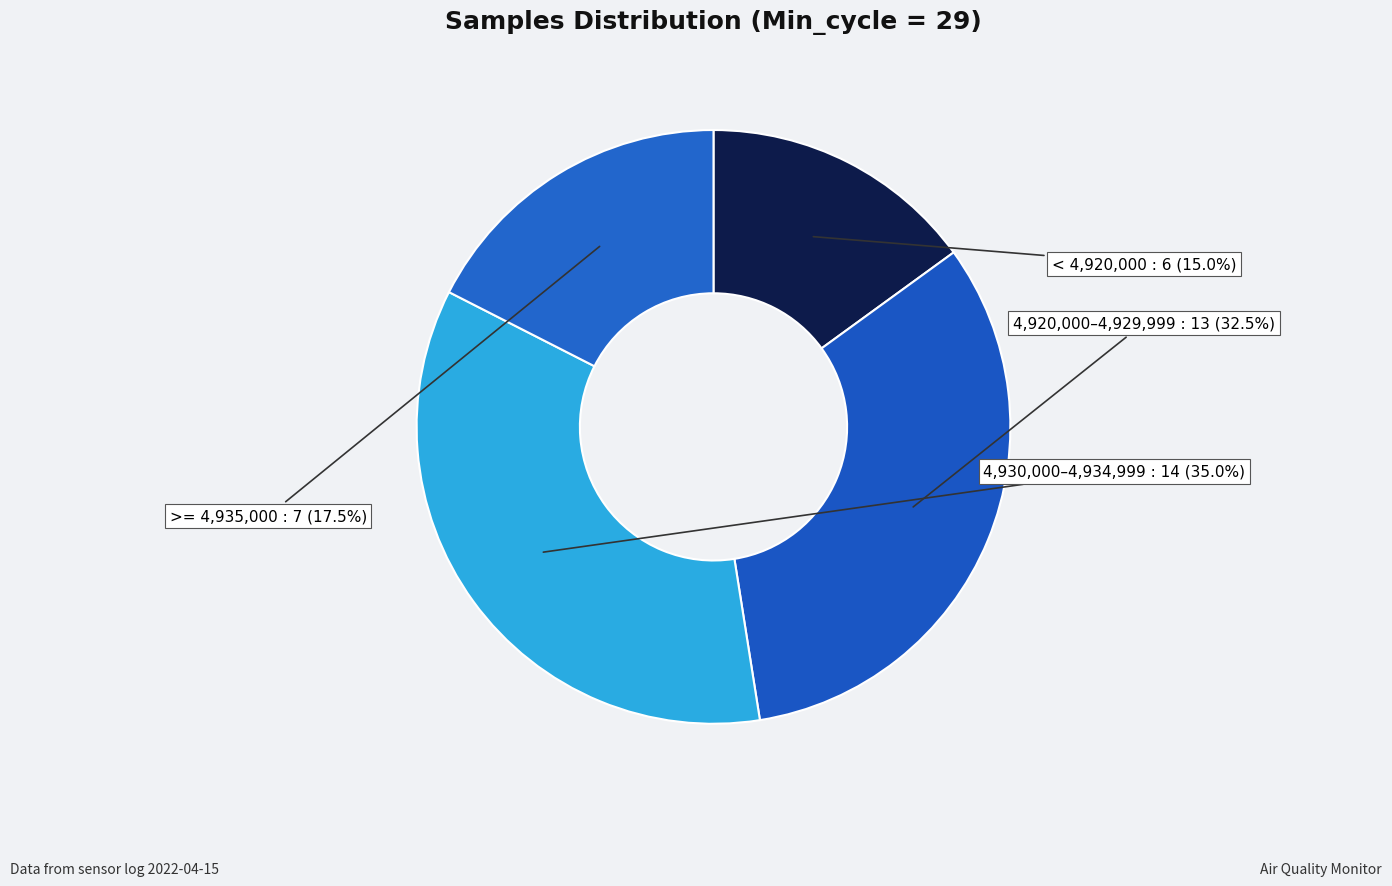

Is there a majority slice in this chart?

No